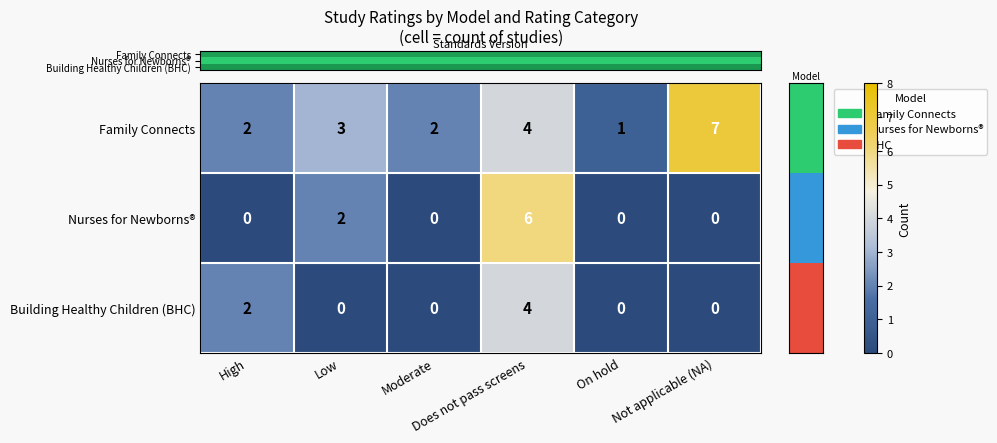

Count the number of categories in the chart.

6